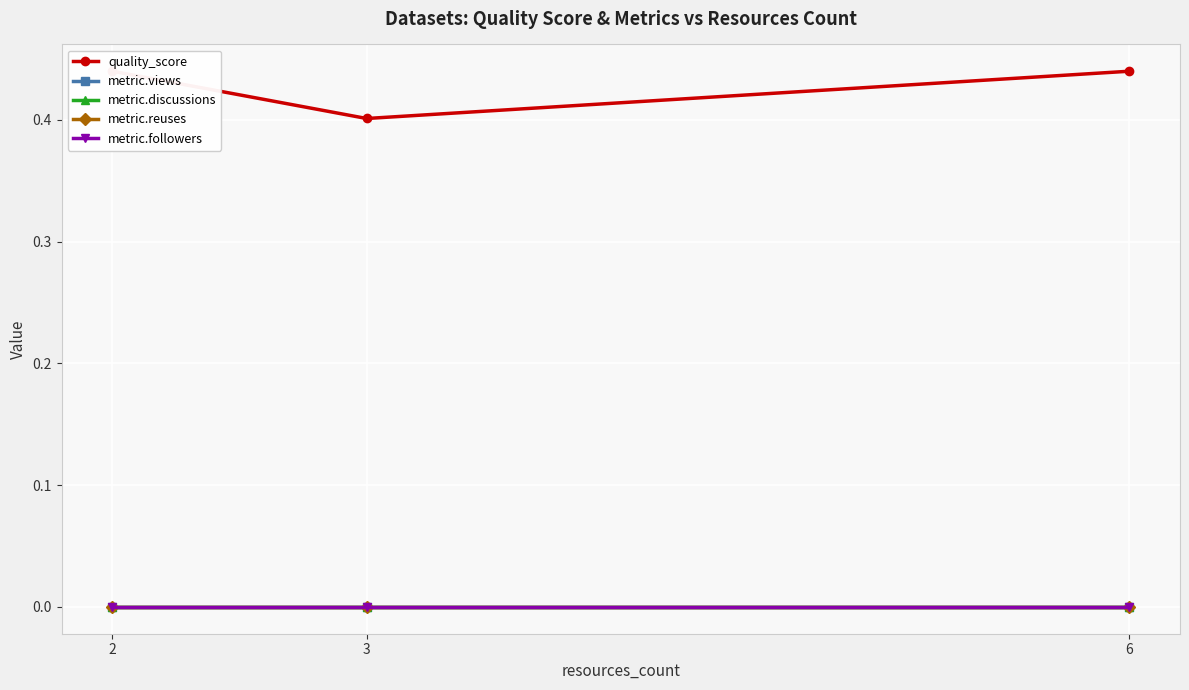

What is the total value across all series at 2?

0.4